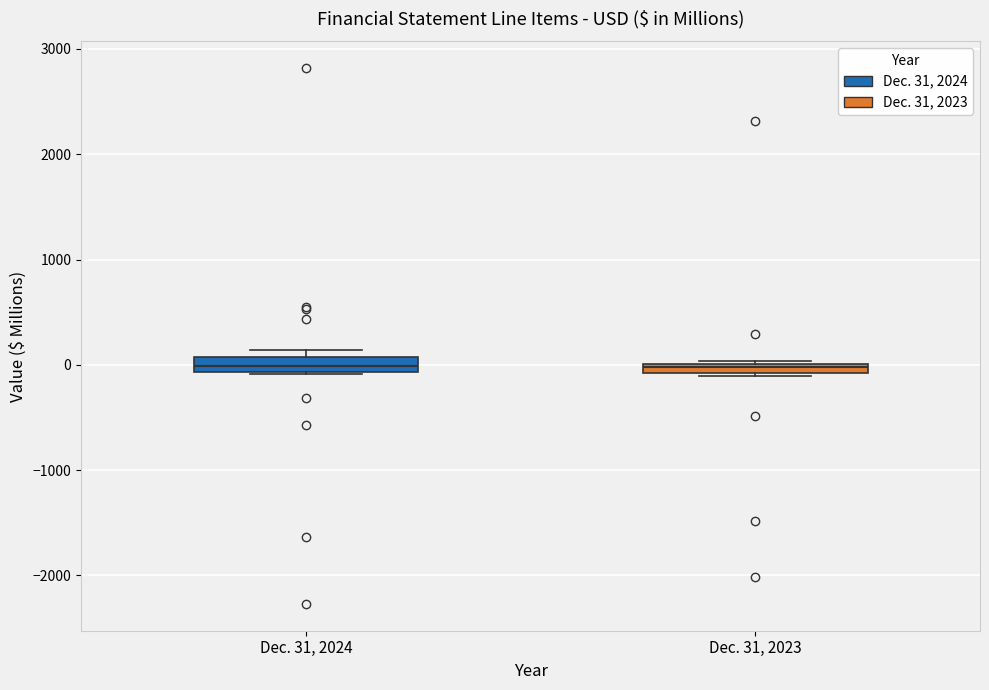

Where is the lower edge of the box for Dec. 31, 2023 on the y-axis? The values are not printed on the chart, so give them approximately, as read against the axis.

-100